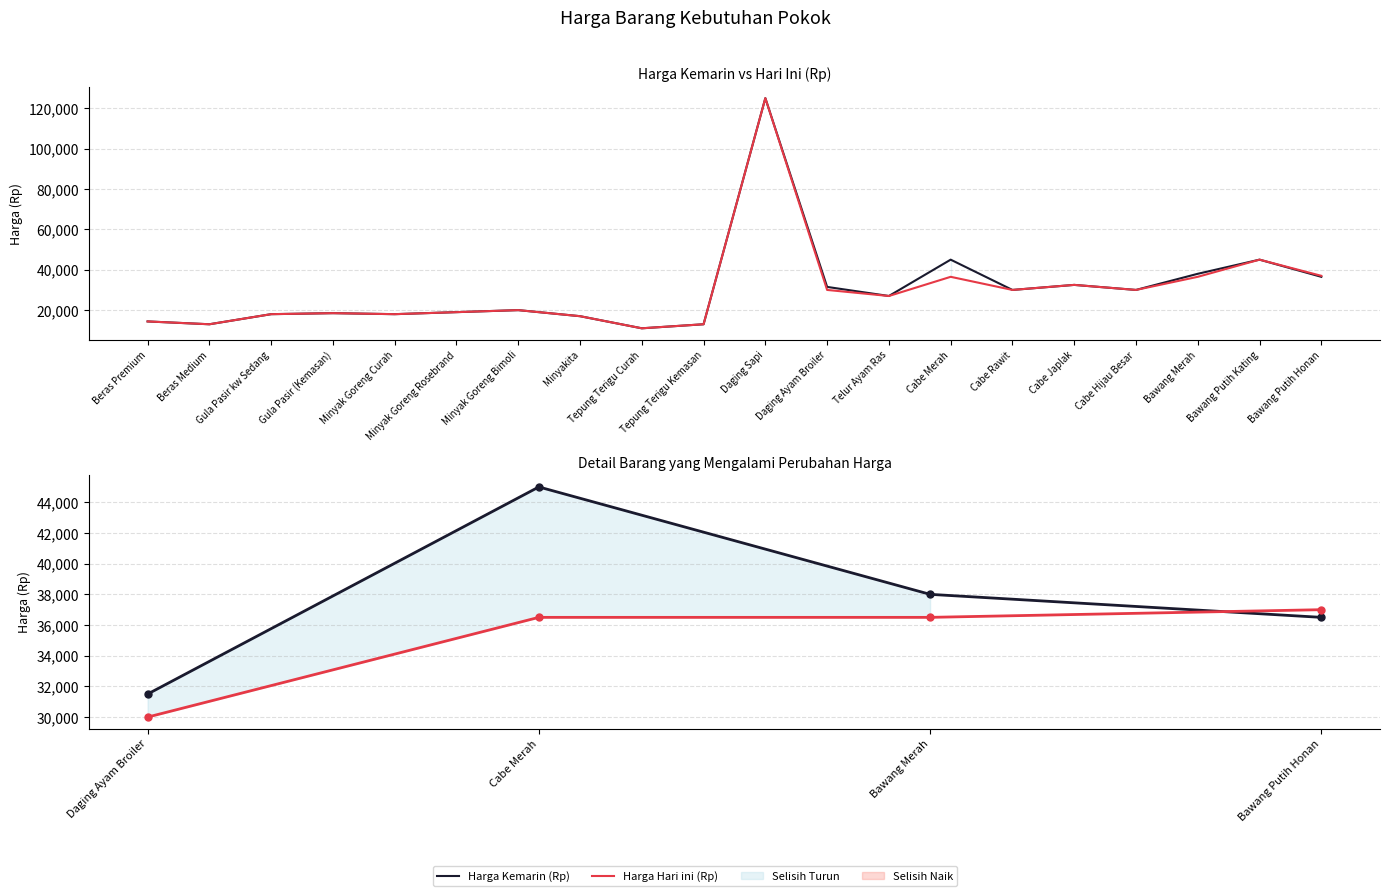

What is the difference between the maximum and second lowest values in the Harga Hari ini (Rp) series?

500